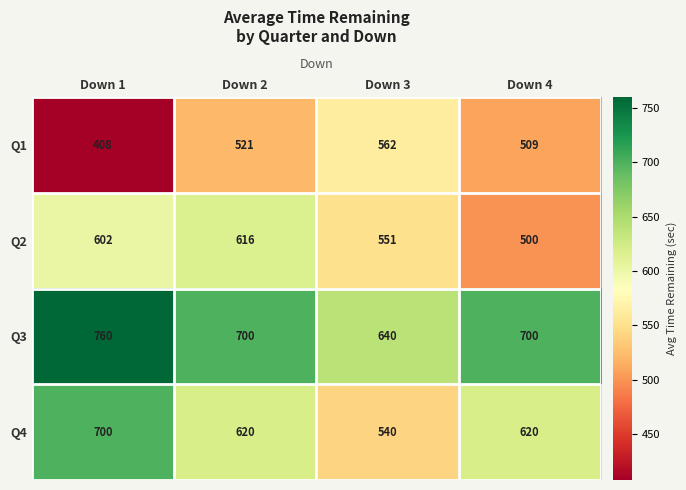

Rank the series at Down 3 from highest to lowest value.

Q3, Q1, Q2, Q4